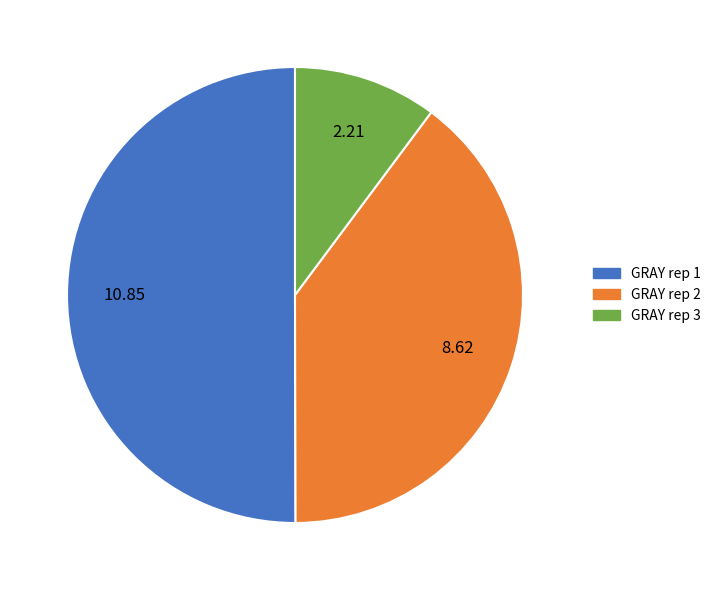

Rank the categories by value from highest to lowest.

GRAY rep 1, GRAY rep 2, GRAY rep 3